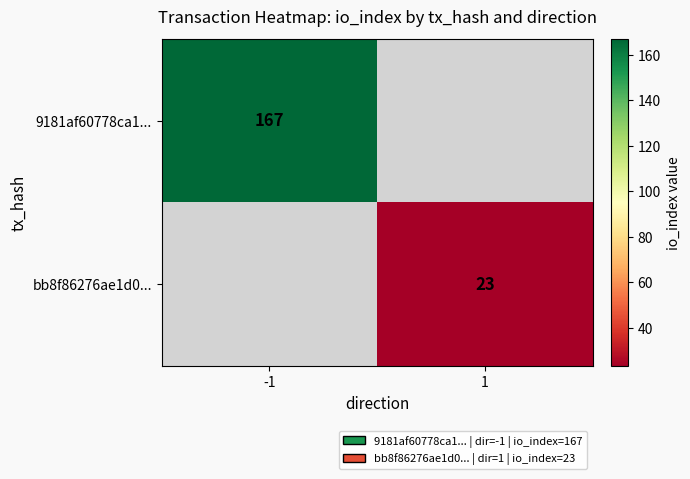

The 9181af60778ca1... series shows 71 at -1. True or false?

False